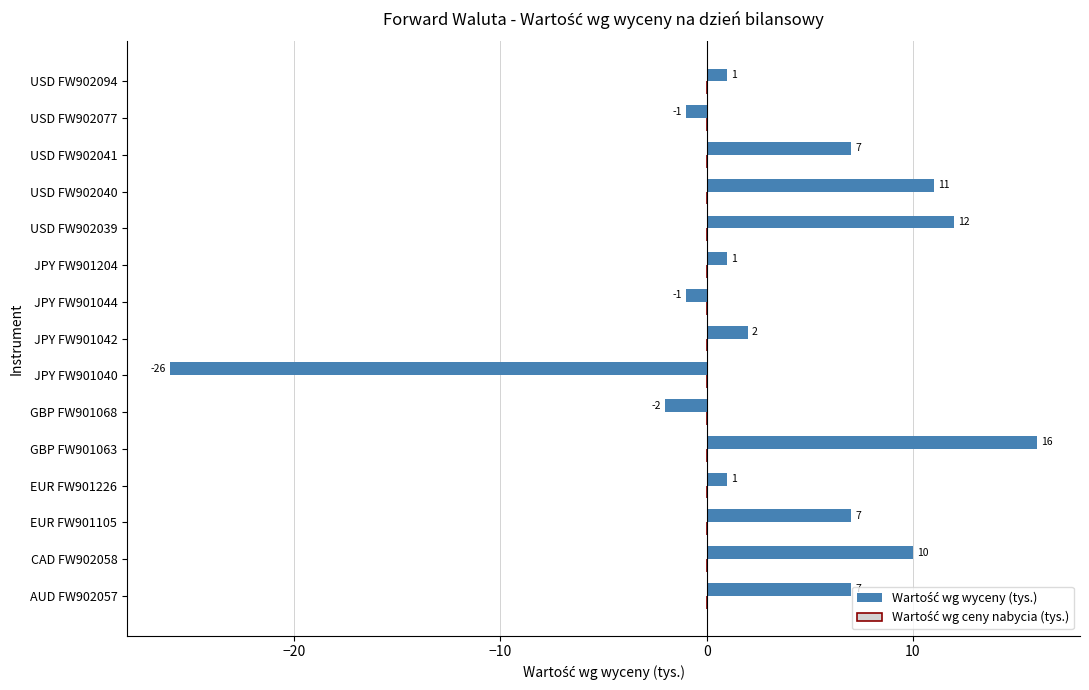

What is the smallest value displayed?

-26